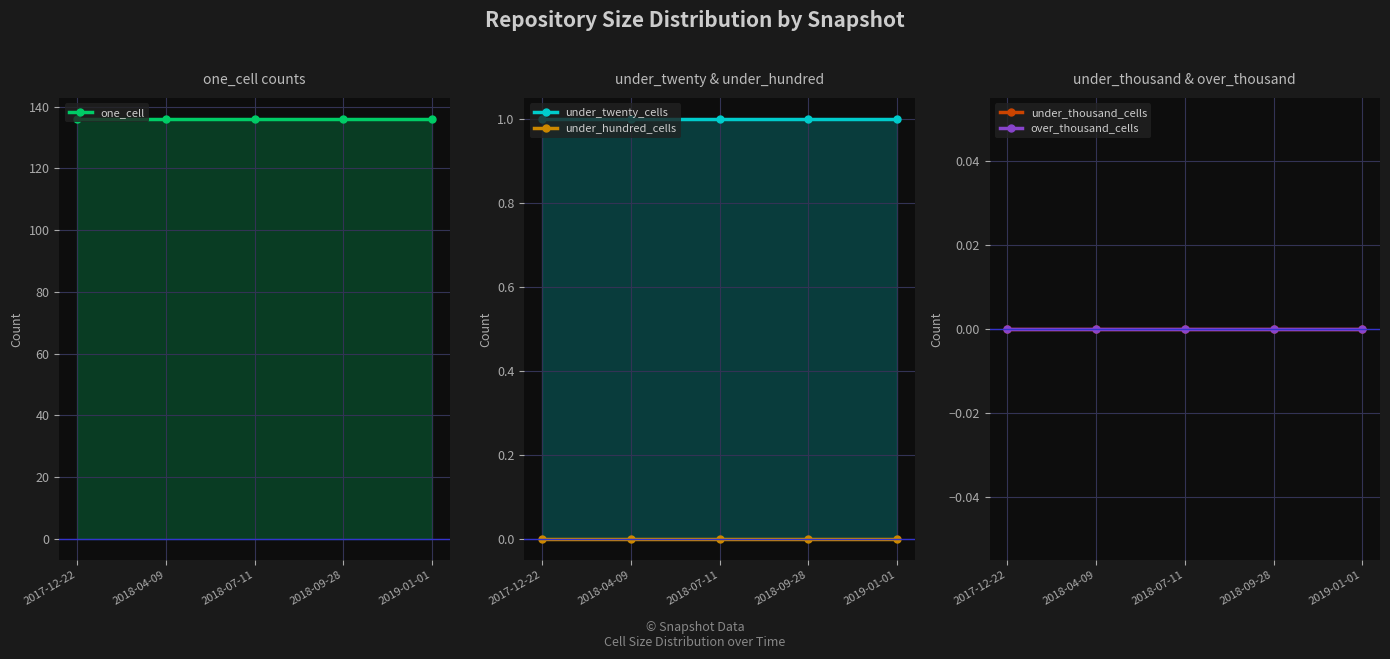

What is the sum of all one_cell values?

680